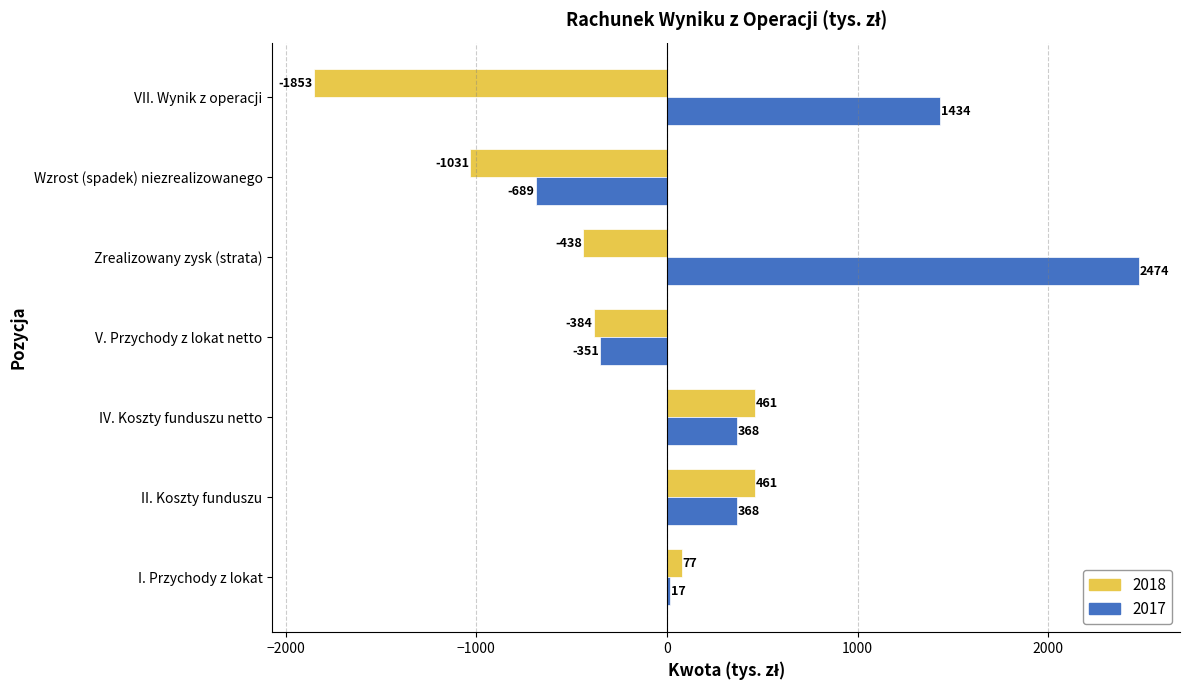

Count the number of categories in the chart.

7